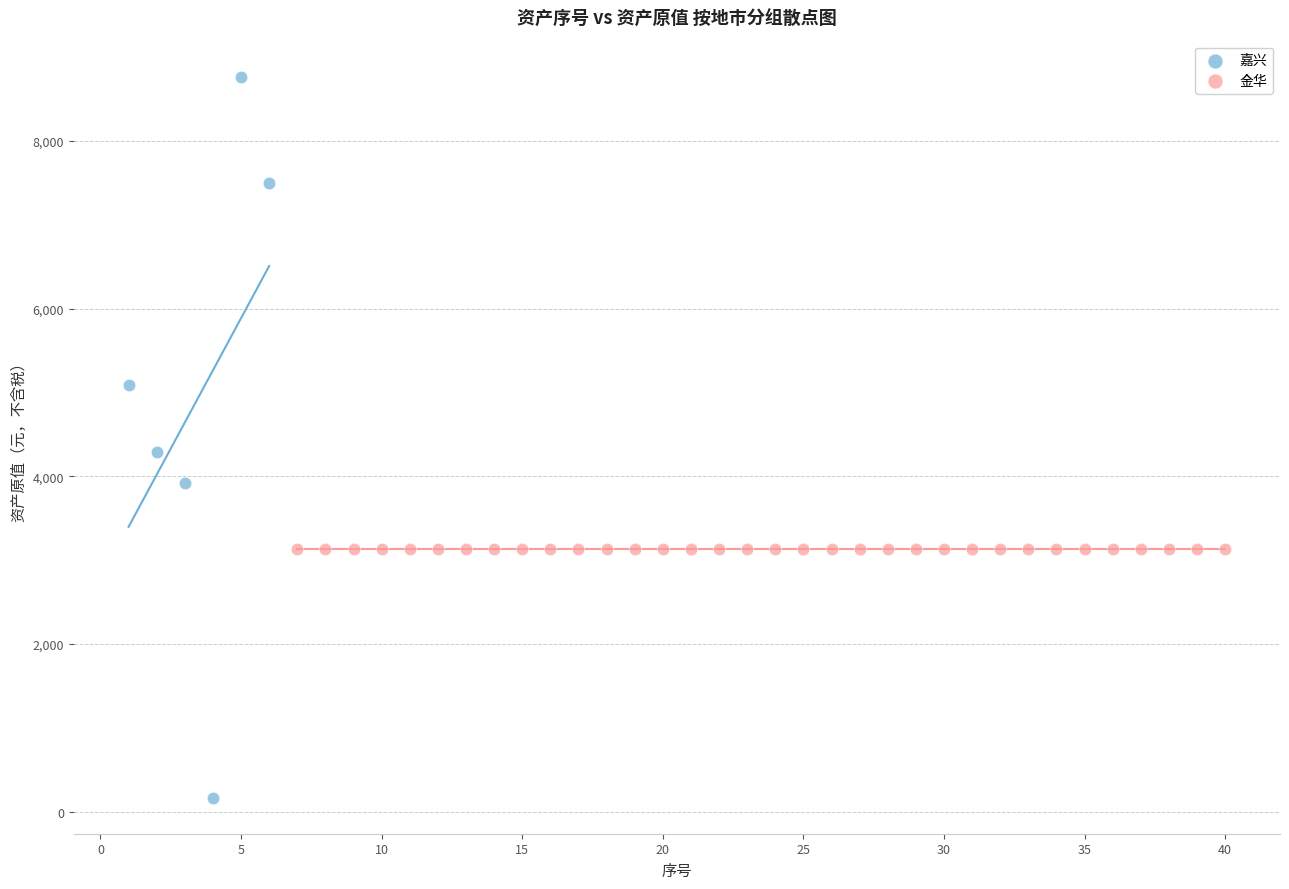

Which series reaches the minimum Y coordinate?

嘉兴